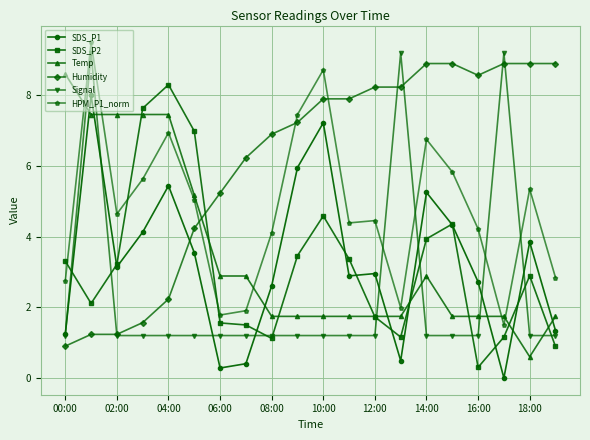

Which series has the largest total across all categories?

Humidity